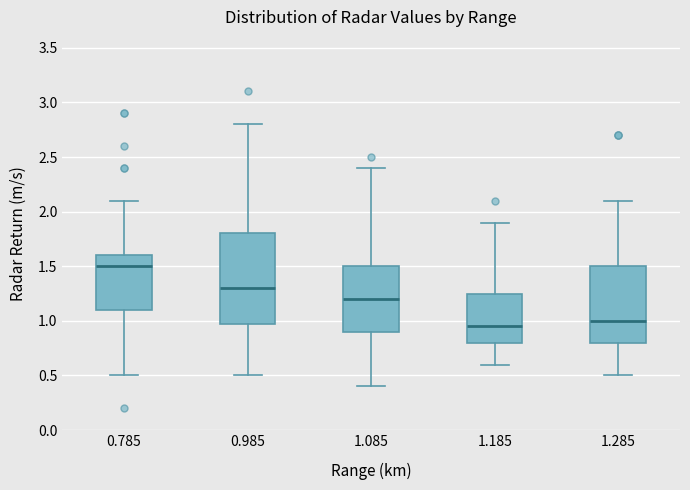

Which box has the highest median line?

0.785